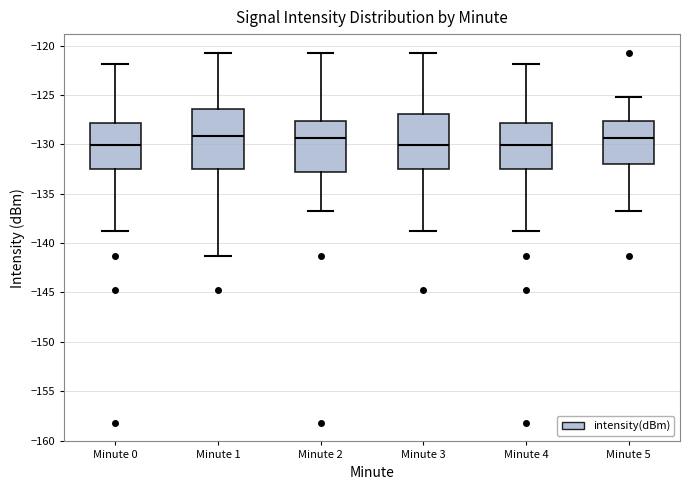

Reading left to right, transcribe this box plot: for each box, give where its median line is, the range the box spans, and where its two whiskers end, as read against the y-axis. The values are not printed on the chart, so give them approximately, as read against the axis.

Minute 0: median -130.0, box -132.5 to -128.0, whiskers -138.5 to -122.0
Minute 1: median -129.0, box -132.5 to -126.5, whiskers -141.5 to -120.5
Minute 2: median -129.5, box -133.0 to -127.5, whiskers -137.0 to -120.5
Minute 3: median -130.0, box -132.5 to -127.0, whiskers -138.5 to -120.5
Minute 4: median -130.0, box -132.5 to -128.0, whiskers -138.5 to -122.0
Minute 5: median -129.5, box -132.0 to -127.5, whiskers -137.0 to -125.0